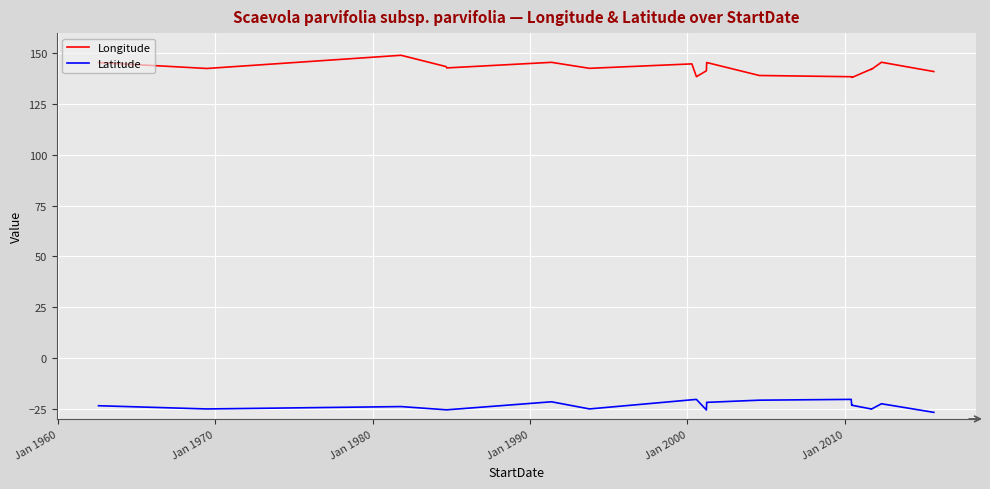

What is the smallest value displayed?

-26.8